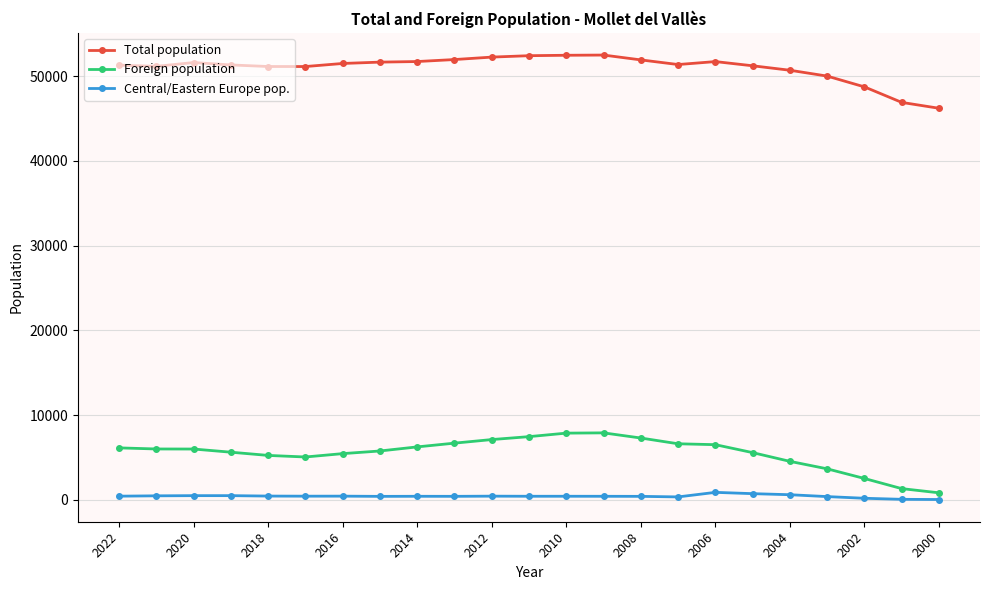

What is the maximum value shown in the chart?

52484